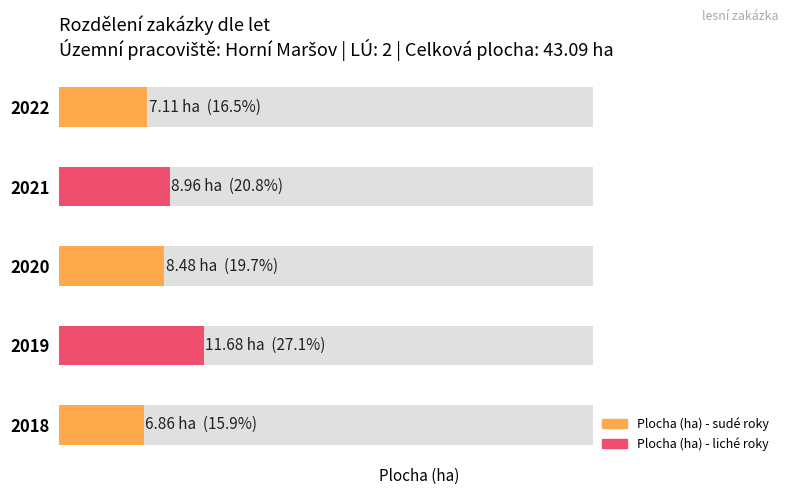

How many values are below 8?

2